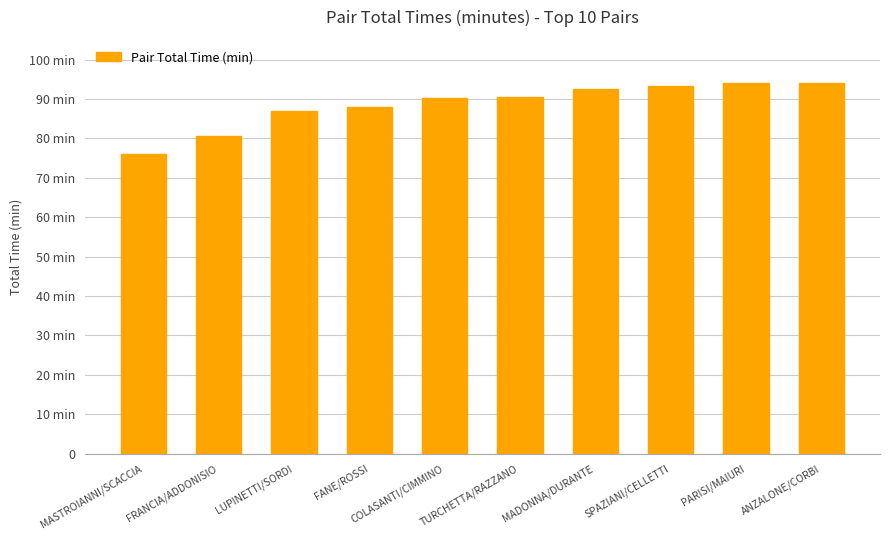

Are the bars horizontal?

No